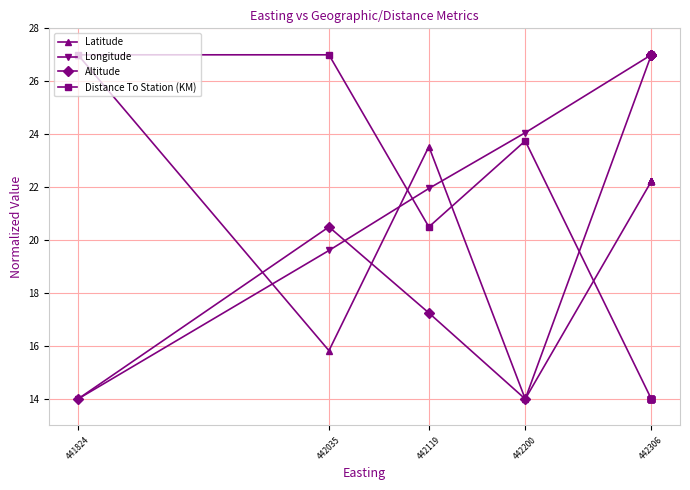

Which label corresponds to the smallest value in the chart?

442200